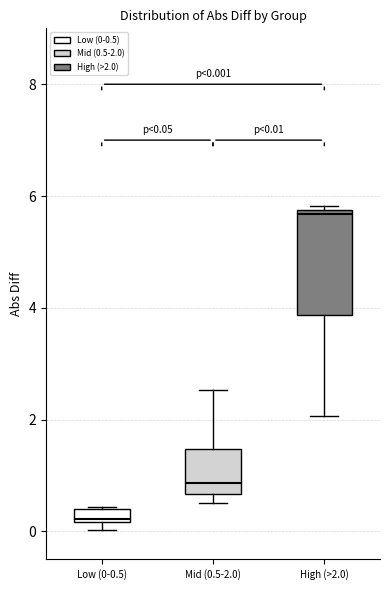

Comparing the boxes themselves (not the whiskers), which one is the tallest?

High (>2.0)